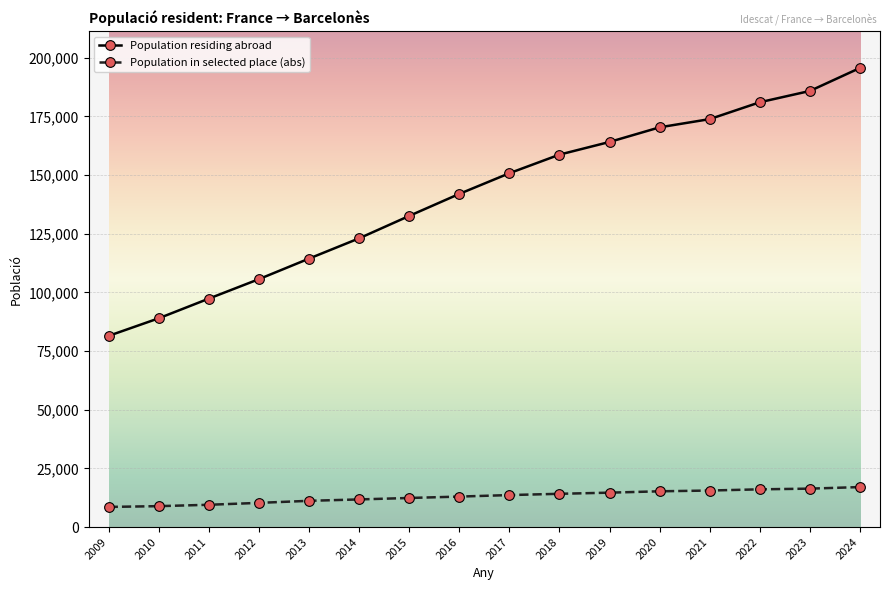

What is the sum of the Population residing abroad values at 2010 and 2018?

247690